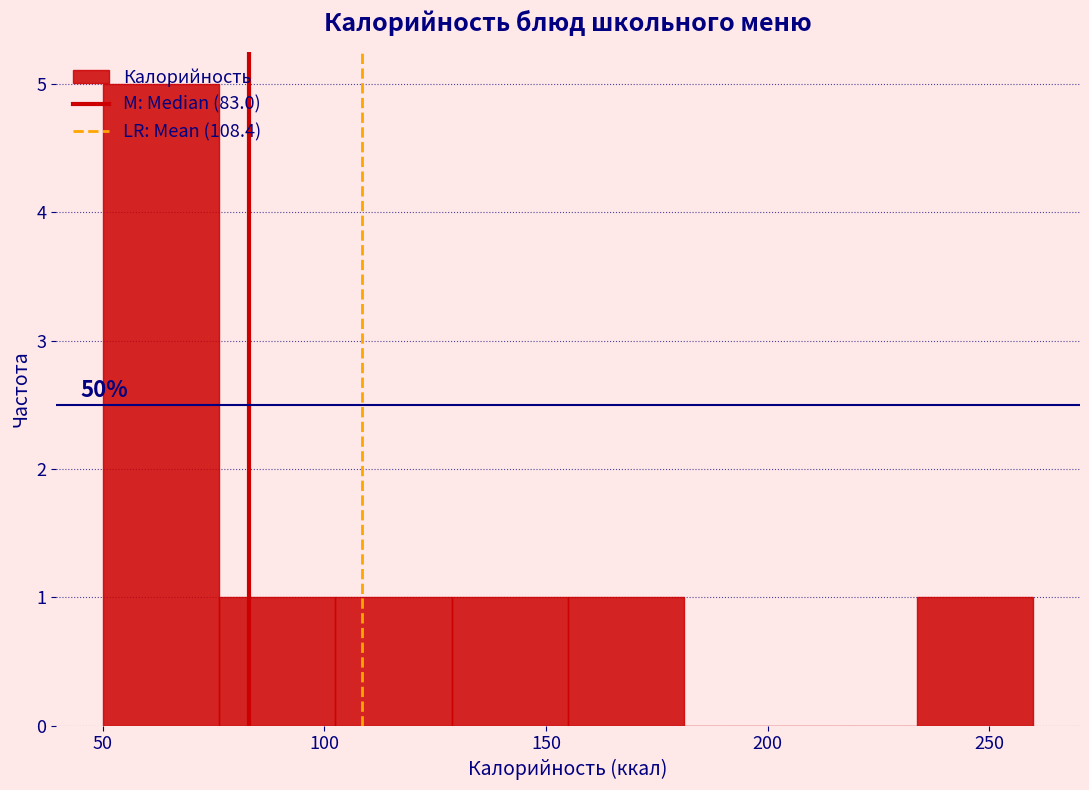

Over which range of the x-axis is the bar tallest?

50 to 75